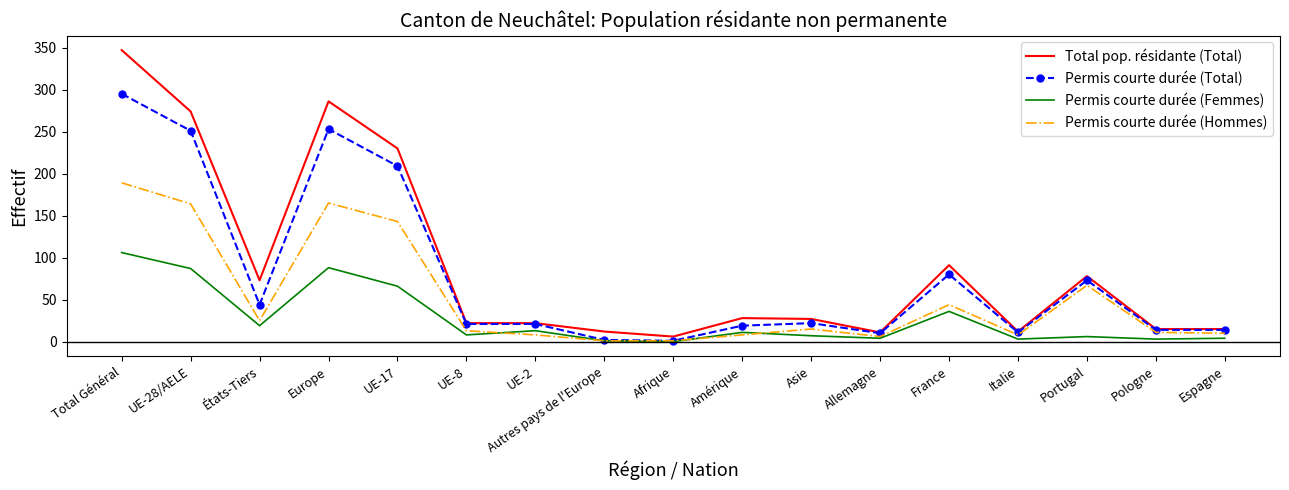

At which label is Permis courte durée (Femmes) closest to 53?

UE-17